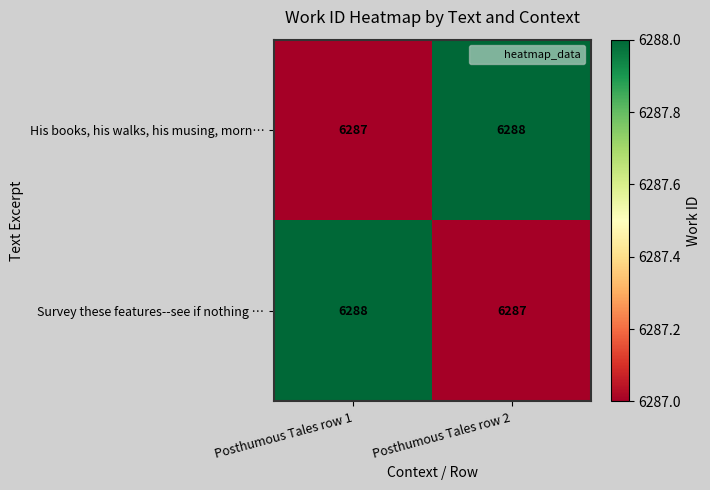

Rank the series at Posthumous Tales row 1 from highest to lowest value.

Survey these features--see if nothing …, His books, his walks, his musing, morn…